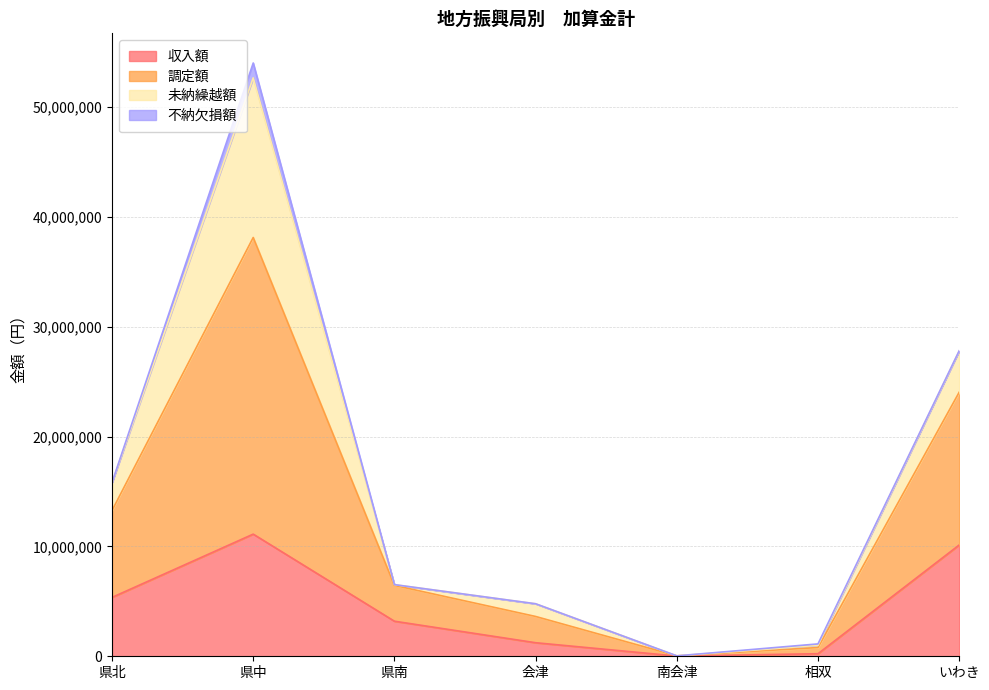

What is the minimum value shown in the chart?

19804